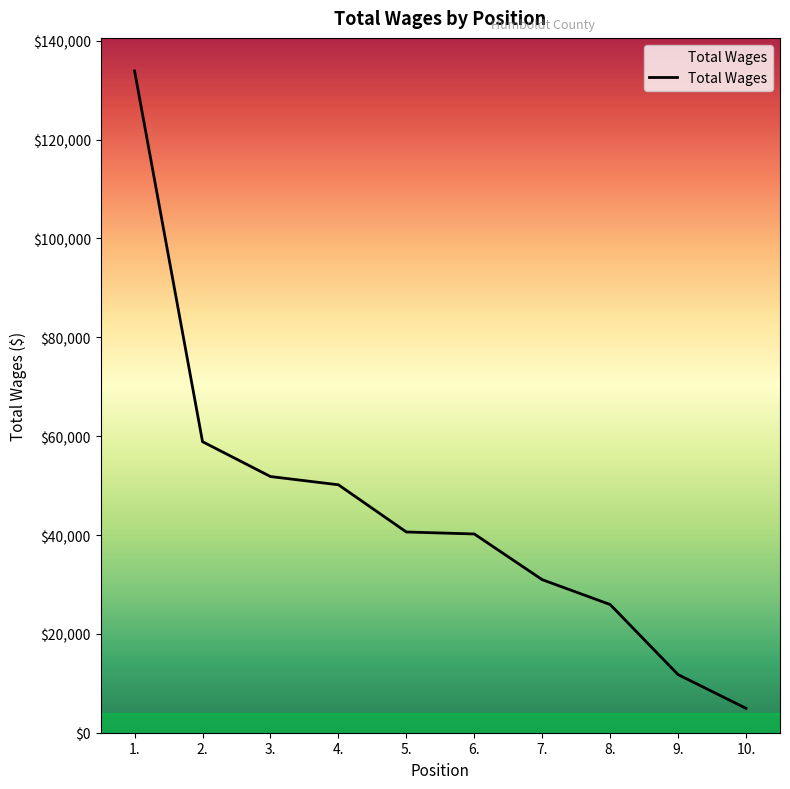

The value at 8. is 25936. True or false?

True